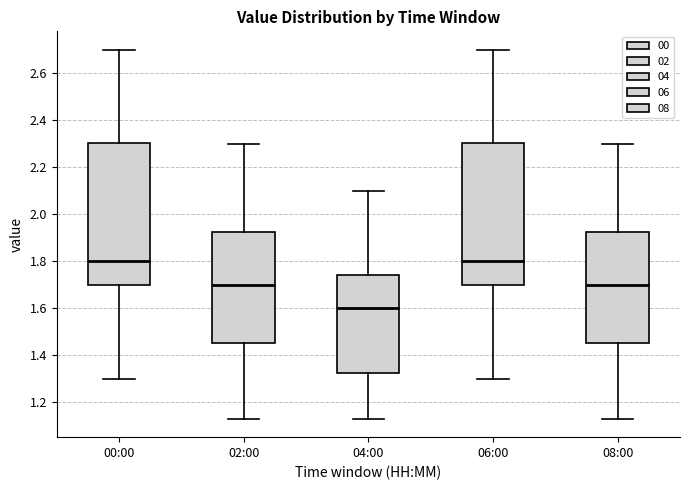

Which box has the lowest median line?

04:00